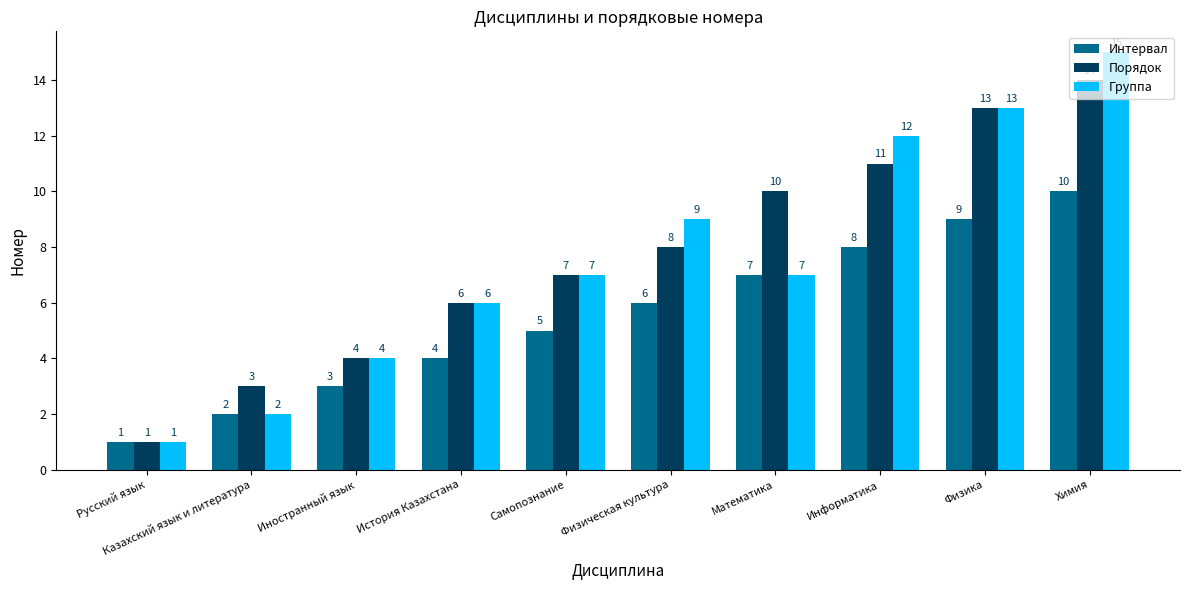

What is the difference between the second highest and second lowest values in the Интервал series?

7